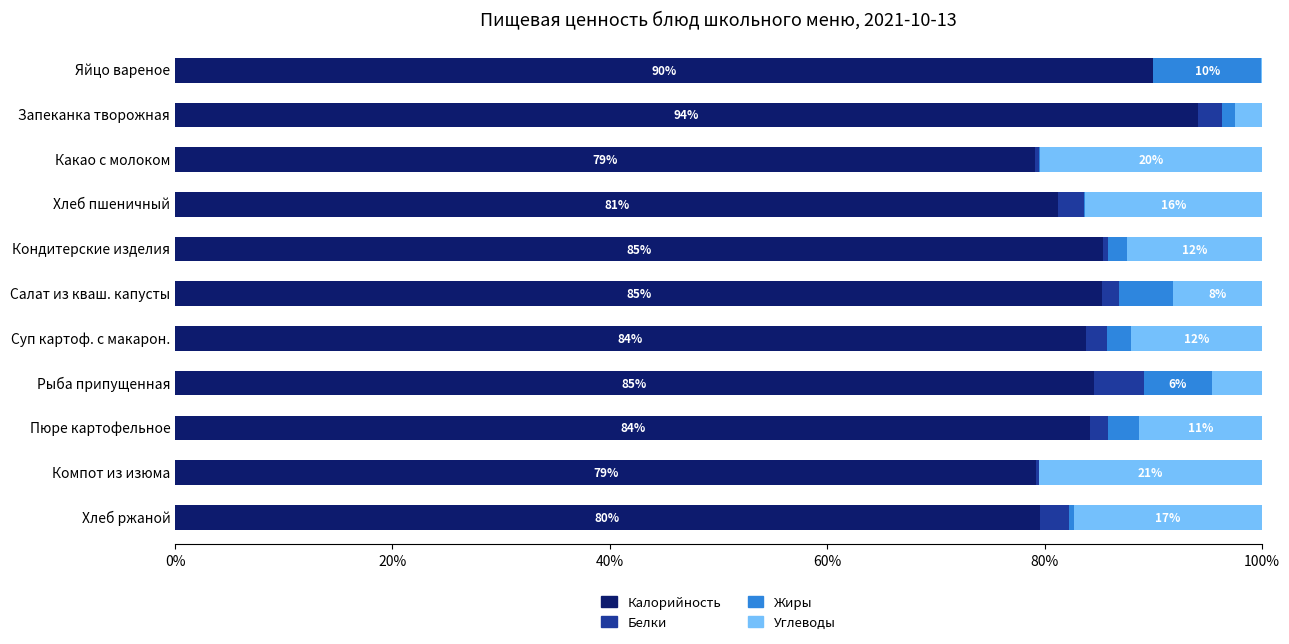

At which label does Калорийность reach its peak?

Запеканка творожная